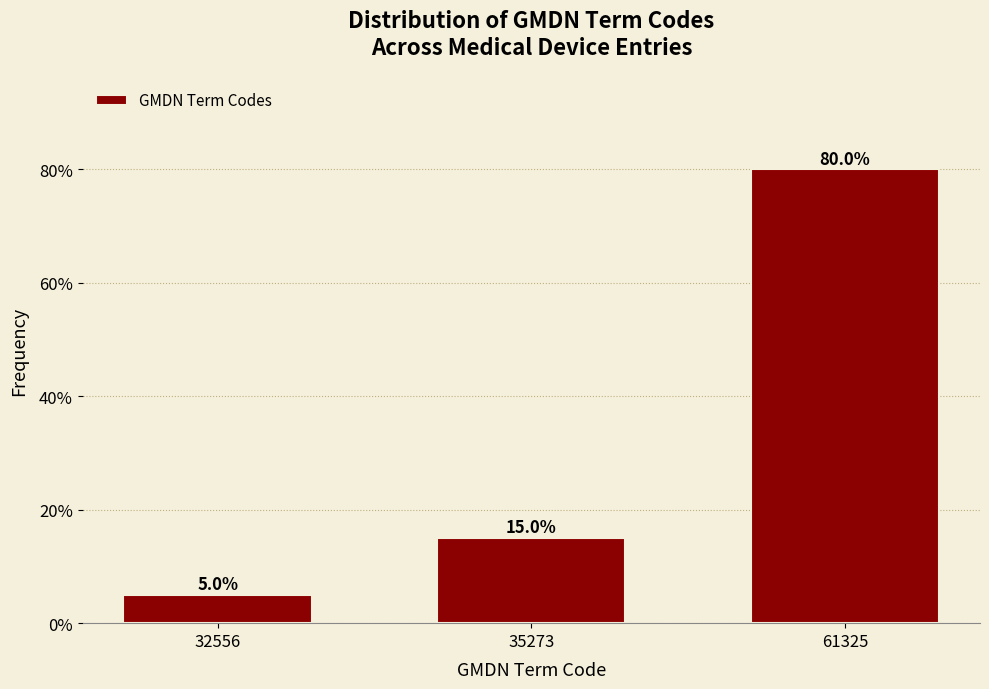

Reading left to right, list all the values displayed in this chart.

32556=5	35273=15	61325=80